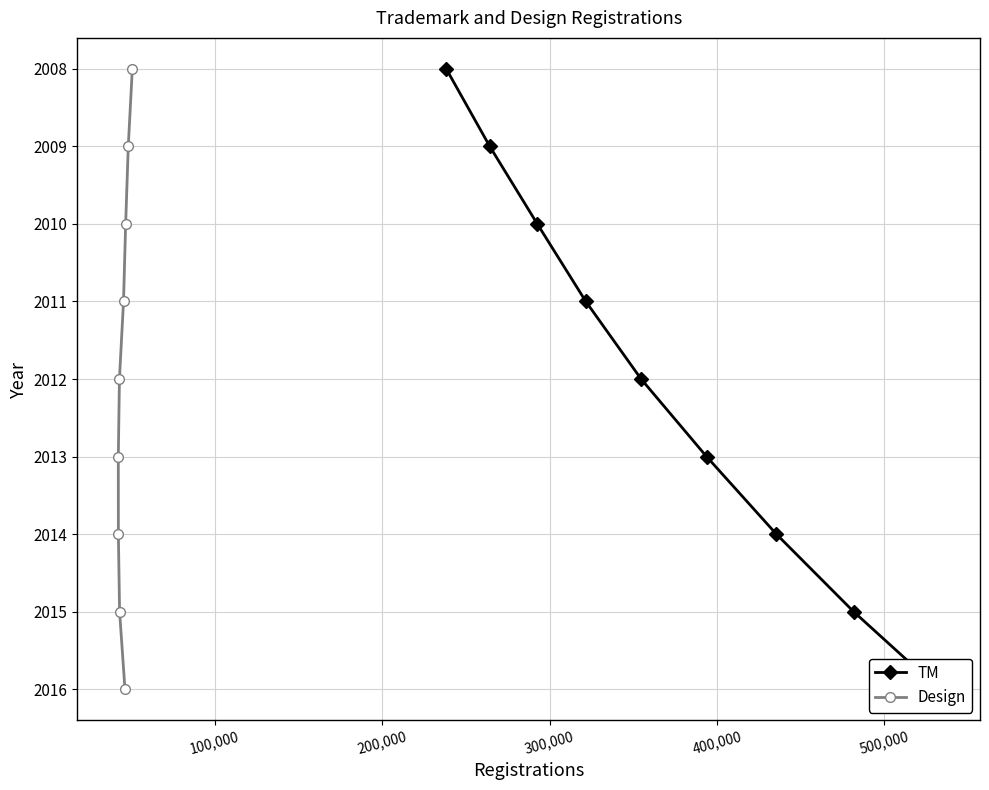

True or false: Design and TM intersect in this chart.

False